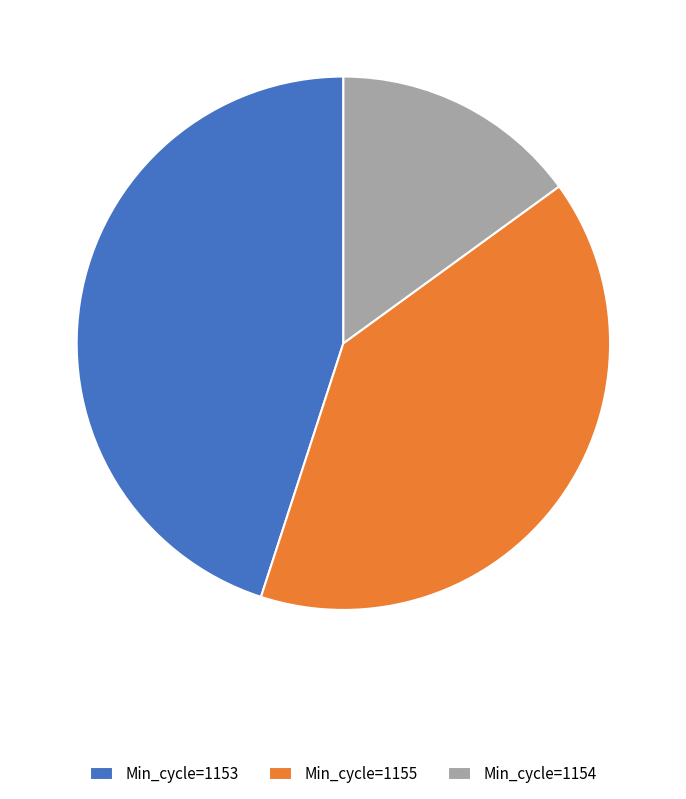

Which category has the biggest portion of the pie?

Min_cycle=1153